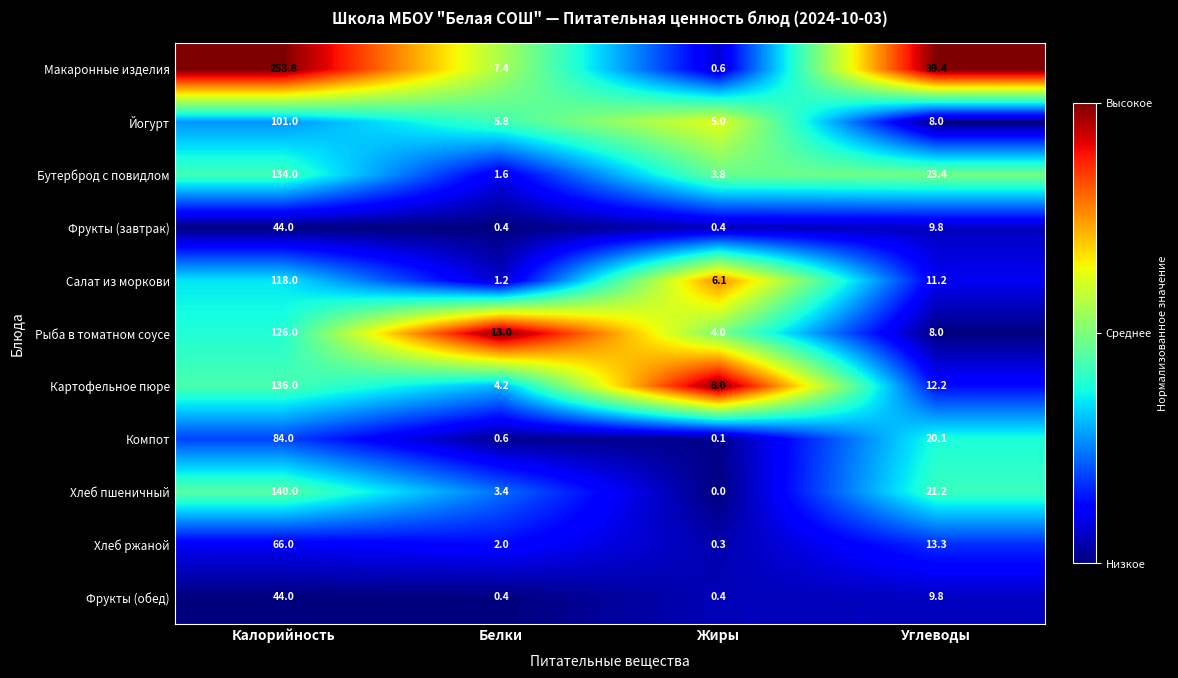

Is it true that Хлеб ржаной equals 3.6 at Белки?

False